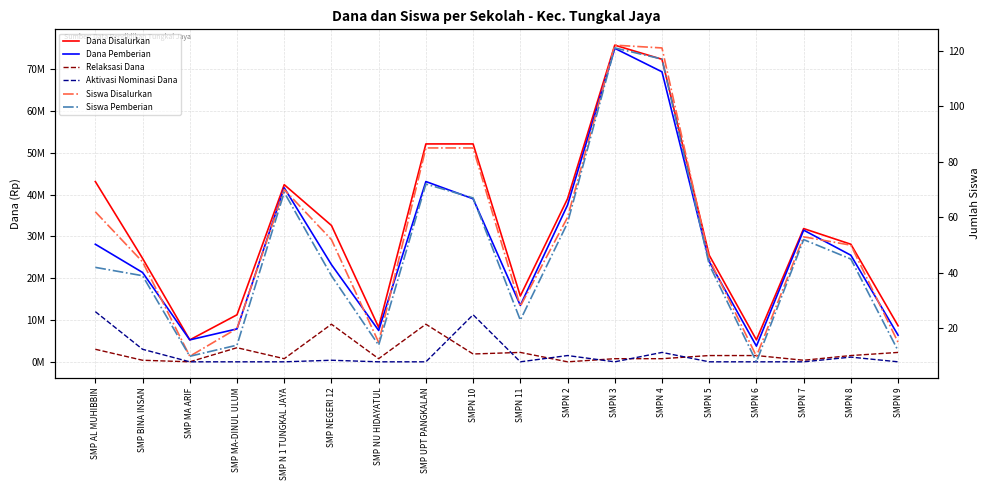

Which series has the largest range (max minus min)?

Dana Pemberian